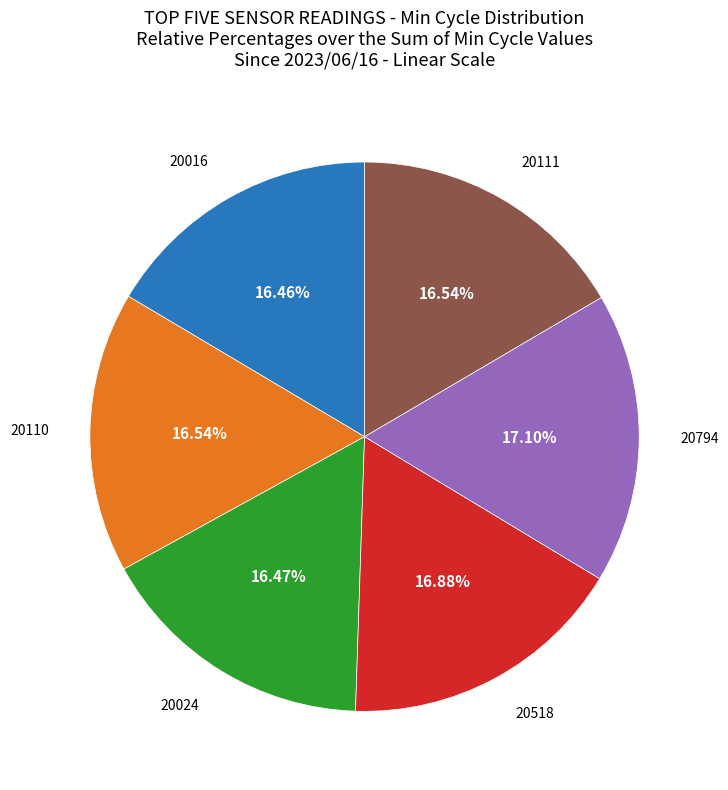

Is there a majority slice in this chart?

No